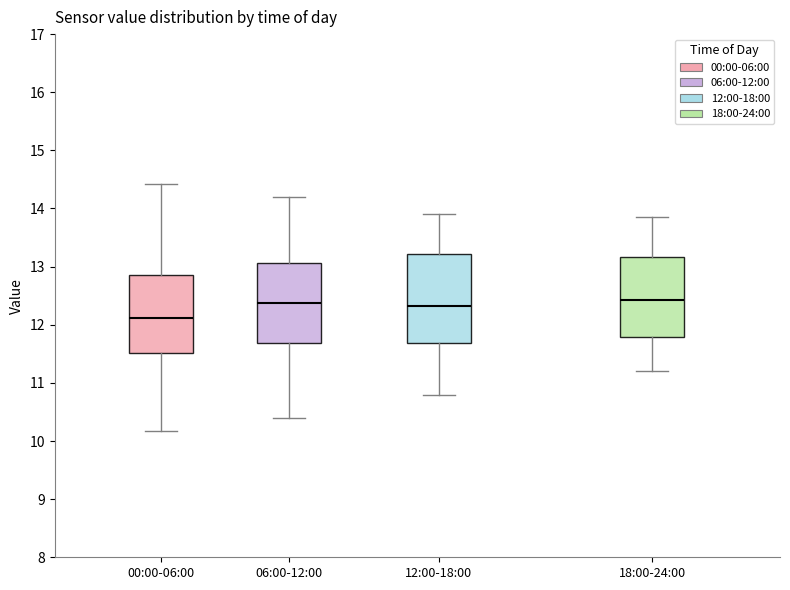

Reading left to right, read every box against the y-axis: the position of its median line, the range the box covers, and the ends of its whiskers. The values are not printed on the chart, so give them approximately, as read against the axis.

00:00-06:00: median 12.1, box 11.5 to 12.9, whiskers 10.2 to 14.4
06:00-12:00: median 12.4, box 11.7 to 13.1, whiskers 10.4 to 14.2
12:00-18:00: median 12.3, box 11.7 to 13.2, whiskers 10.8 to 13.9
18:00-24:00: median 12.4, box 11.8 to 13.2, whiskers 11.2 to 13.9